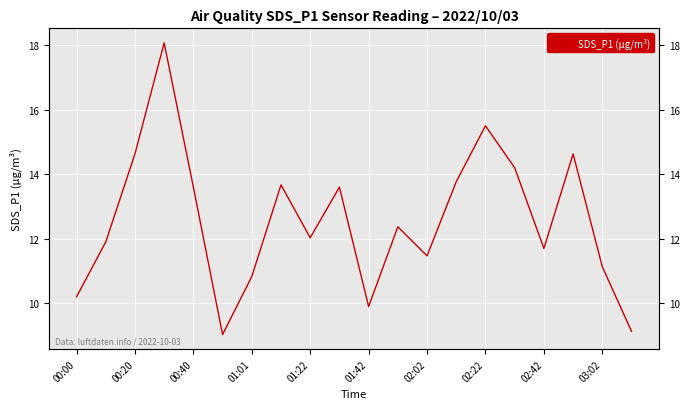

What is the value of the 15th point from the left?

15.5